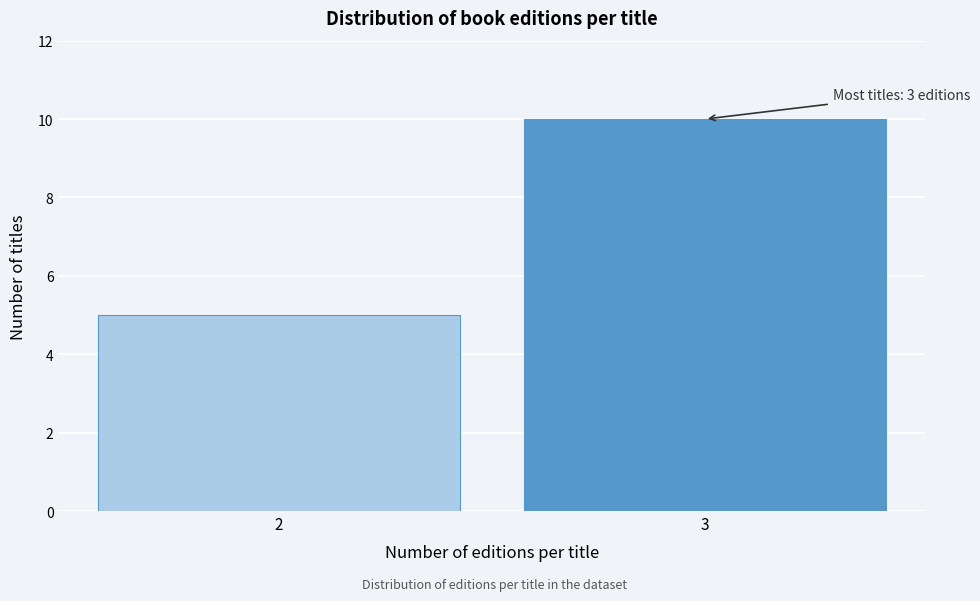

Reading left to right, transcribe all the data shown in this chart.

2=5	3=10